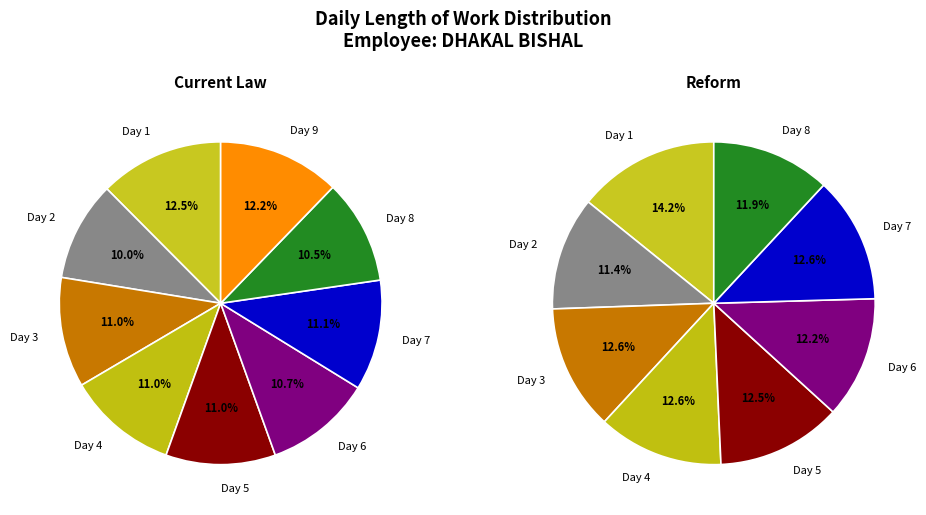

What is the total percentage of Day 3 and Day 8?

21.5%